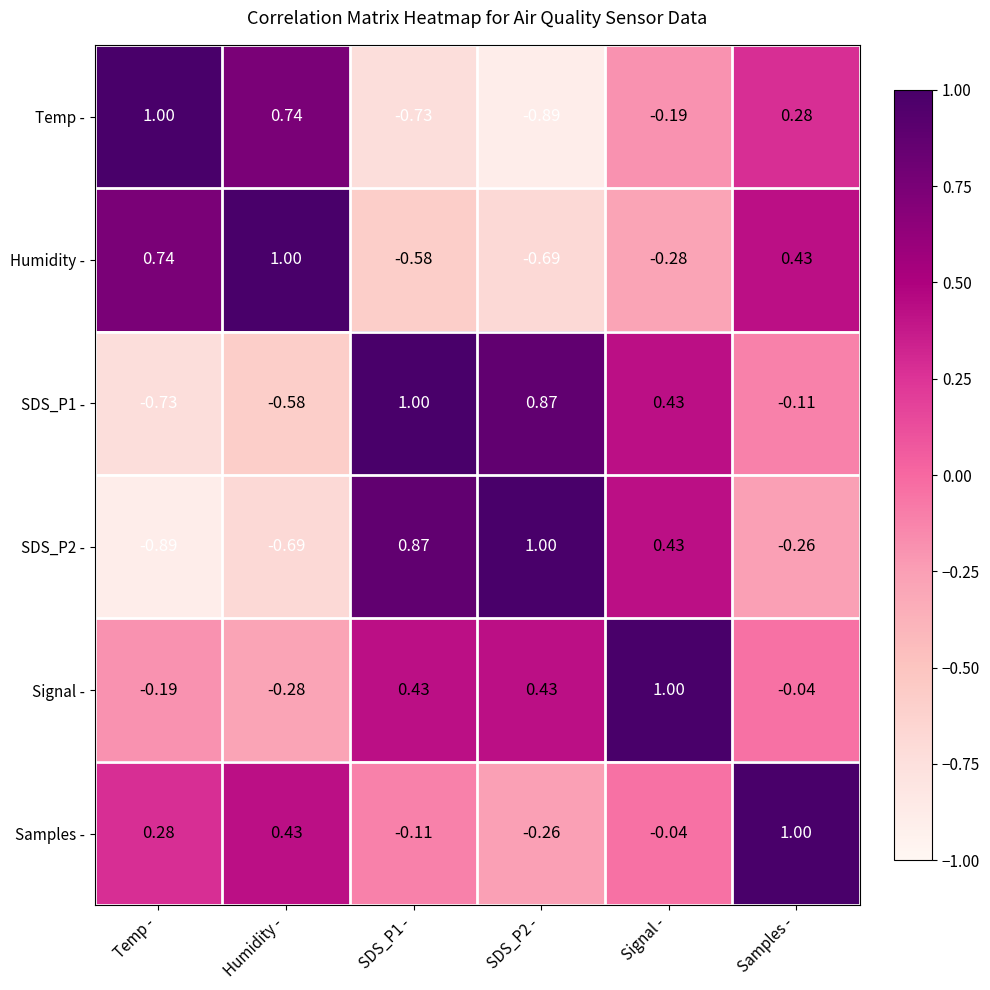

At which label is SDS_P2 - closest to 0?

Samples -